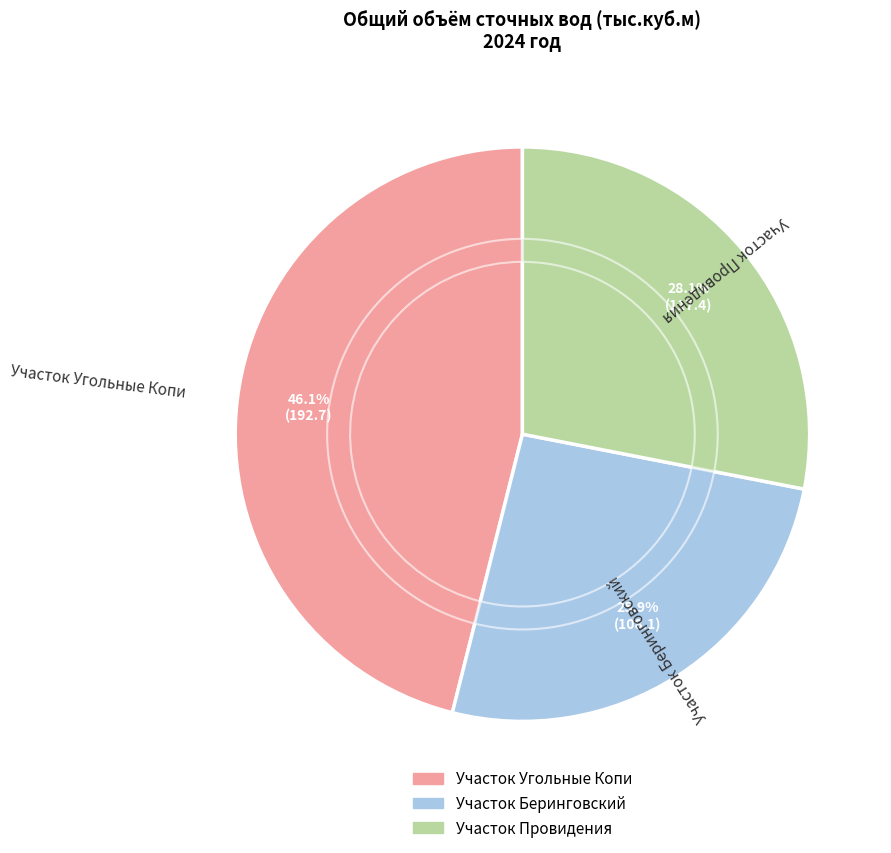

To the nearest percent, what percentage of the pie is Участок Провидения?

28%